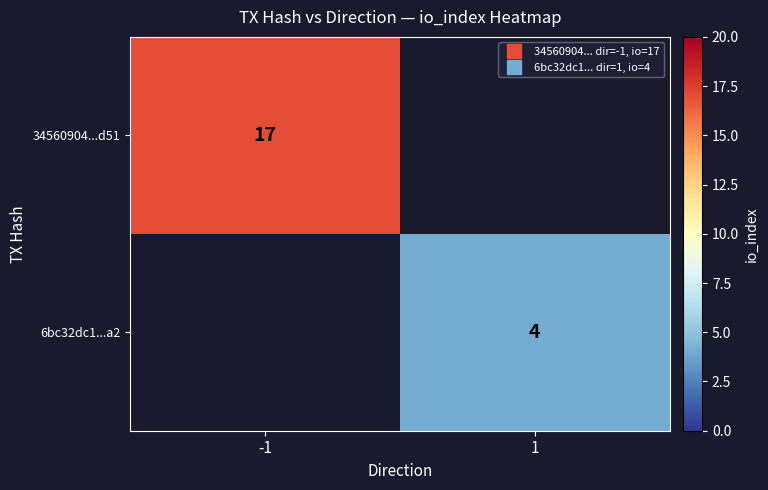

What is the smallest value displayed?

4.0